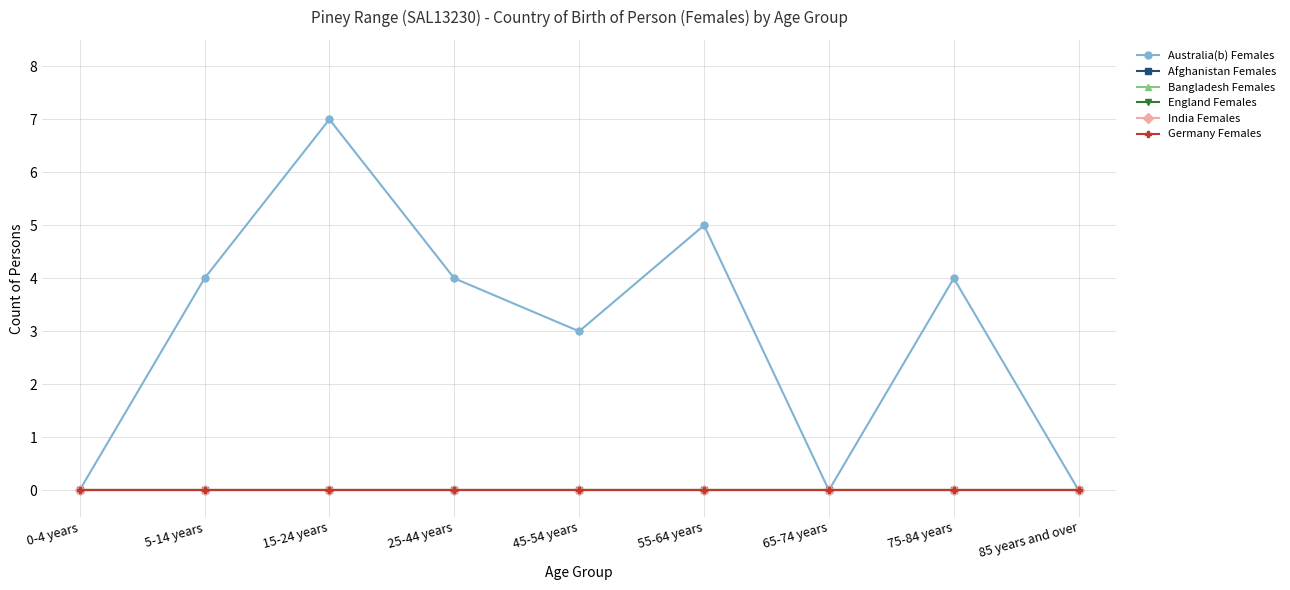

Does the chart have visible grid lines?

Yes